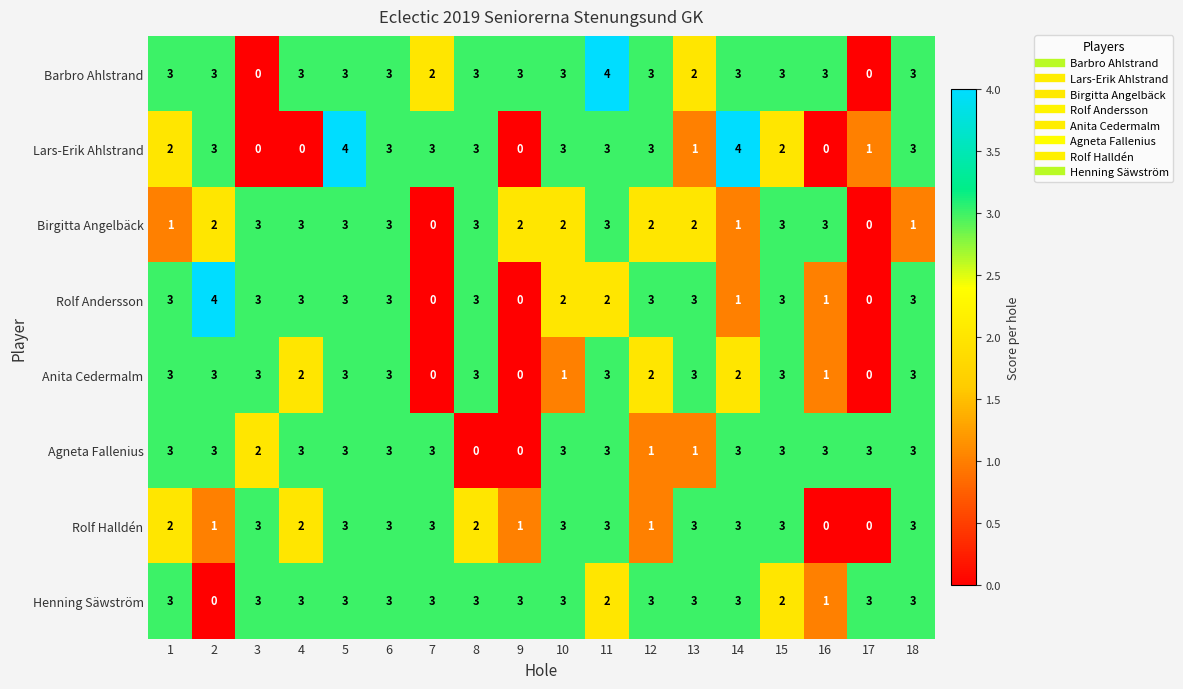

The Agneta Fallenius series shows 3 at 4. True or false?

True